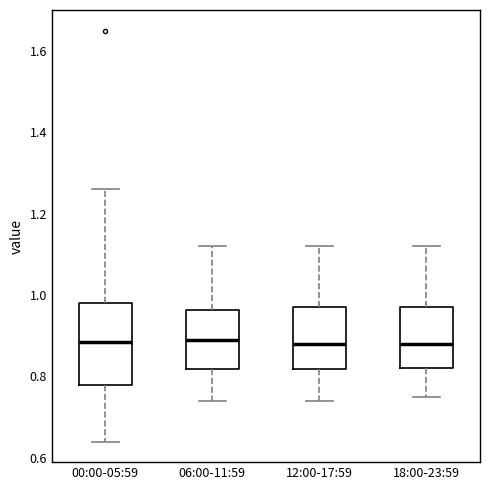

Reading left to right, transcribe this box plot: for each box, give where its median line is, the range the box spans, and where its two whiskers end, as read against the y-axis. The values are not printed on the chart, so give them approximately, as read against the axis.

00:00-05:59: median 0.88, box 0.78 to 0.98, whiskers 0.64 to 1.26
06:00-11:59: median 0.90, box 0.82 to 0.96, whiskers 0.74 to 1.12
12:00-17:59: median 0.88, box 0.82 to 0.98, whiskers 0.74 to 1.12
18:00-23:59: median 0.88, box 0.82 to 0.98, whiskers 0.76 to 1.12